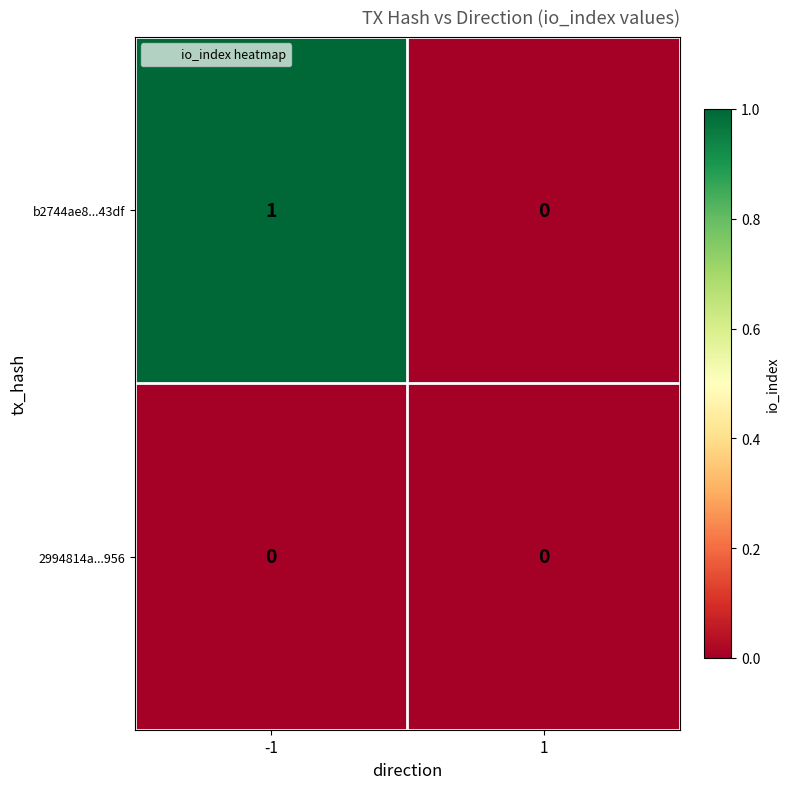

True or false: 2994814a...956 has a value of 0 at -1.

True